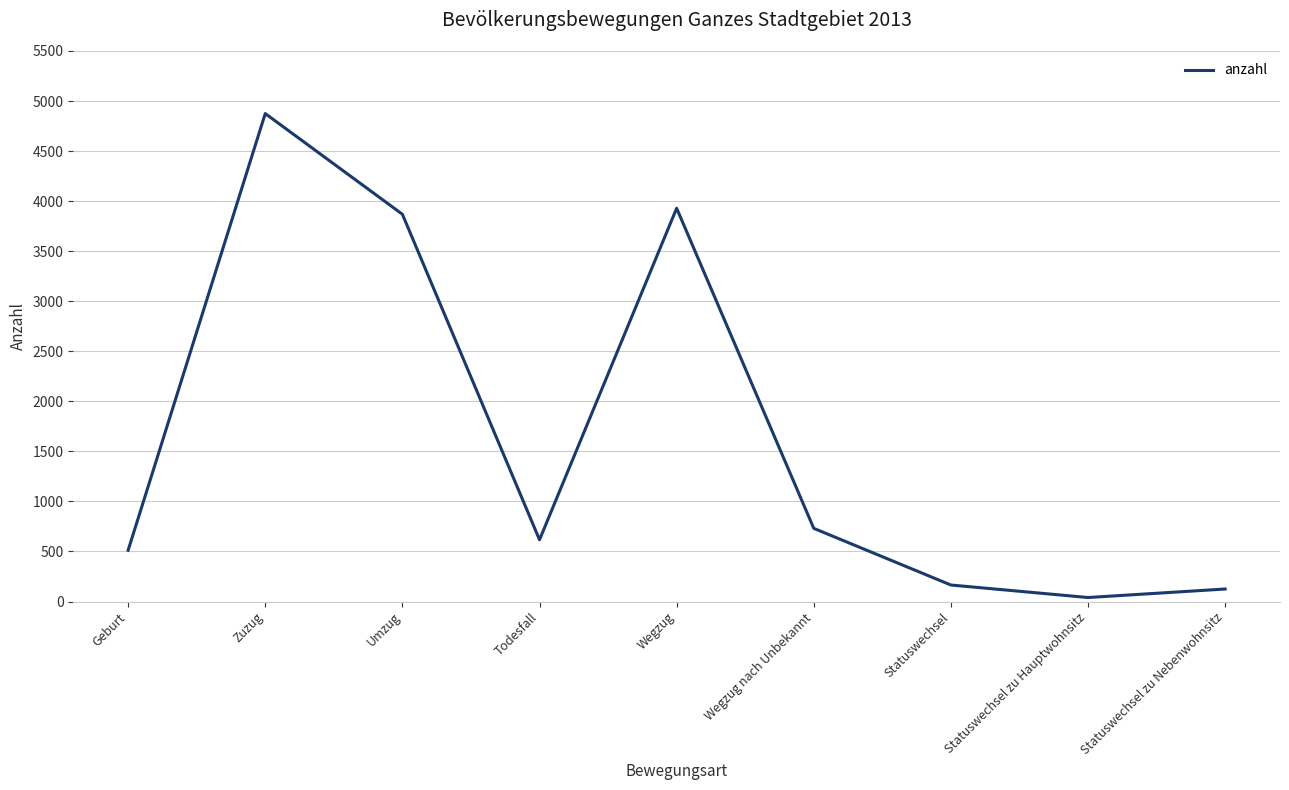

What is the difference between the maximum and minimum values?

4835